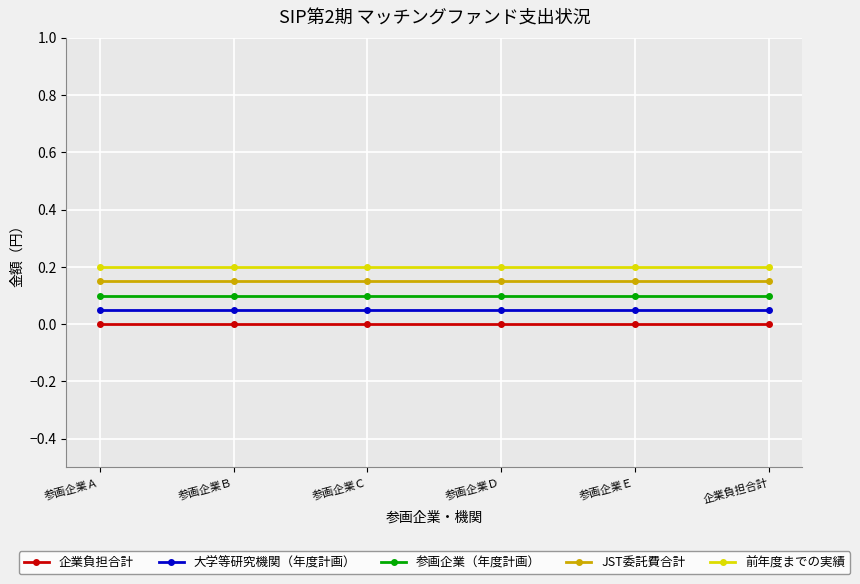

True or false: 企業負担合計 and 前年度までの実績 cross at least once.

False